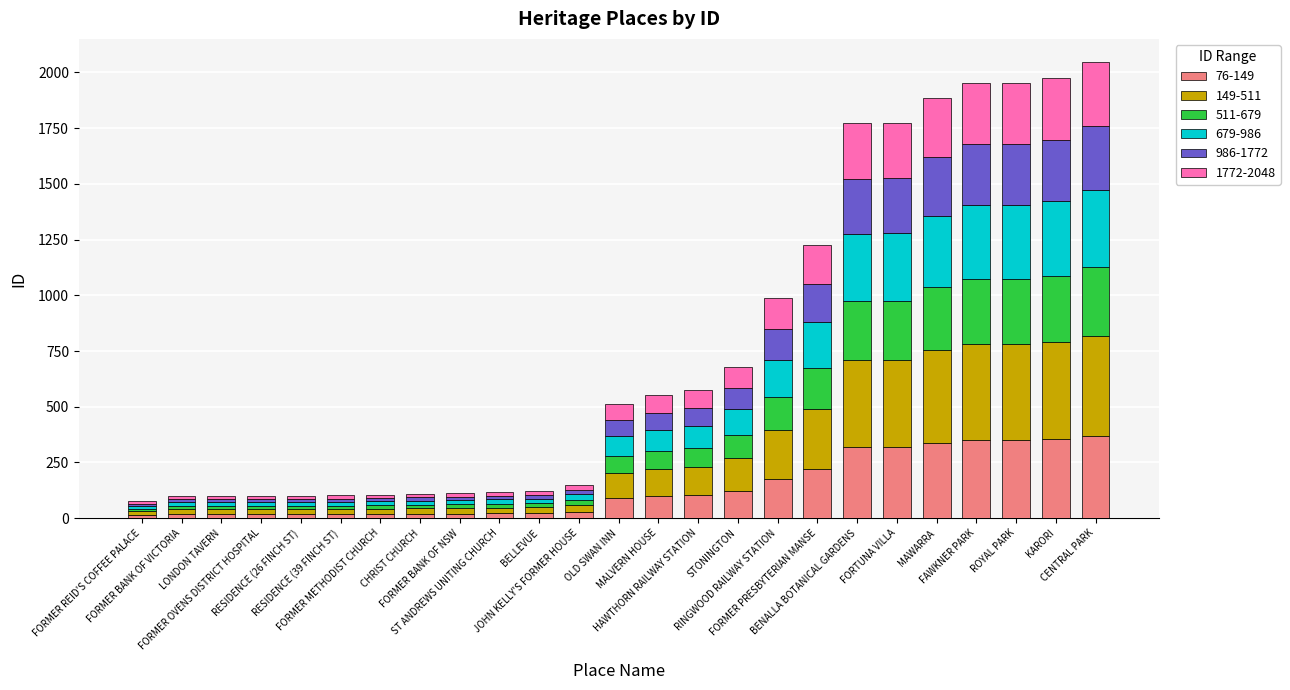

How many data points does each series have?

25